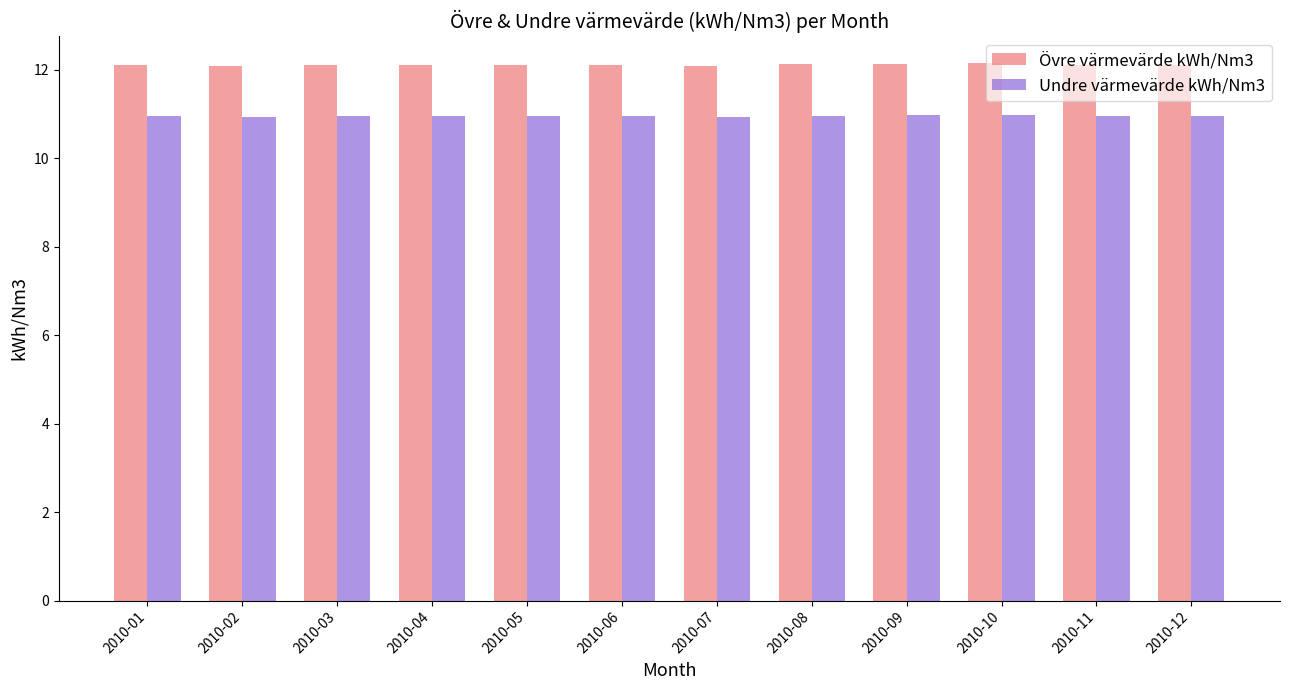

What is the difference between the maximum and minimum values in the Övre värmevärde kWh/Nm3 series?

0.1